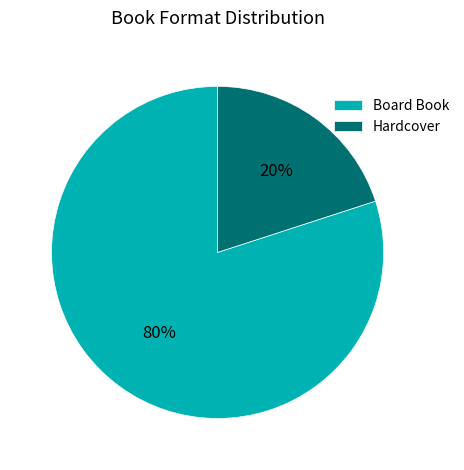

Which has a higher value, Board Book or Hardcover?

Board Book